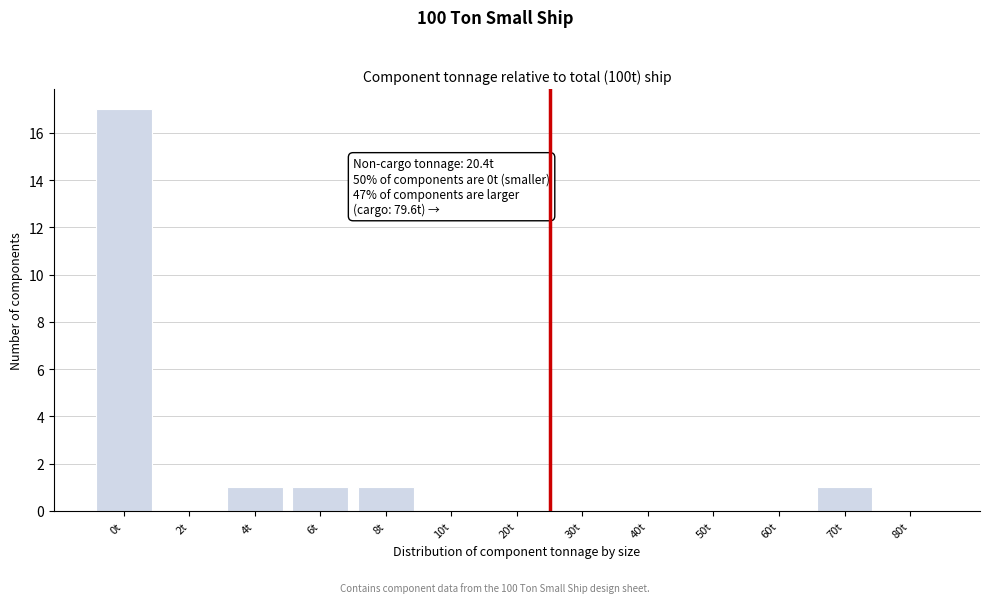

Reading left to right, list all the values displayed in this chart.

0t=17	2t=0	4t=1	6t=1	8t=1	10t=0	20t=0	30t=0	40t=0	50t=0	60t=0	70t=1	80t=0